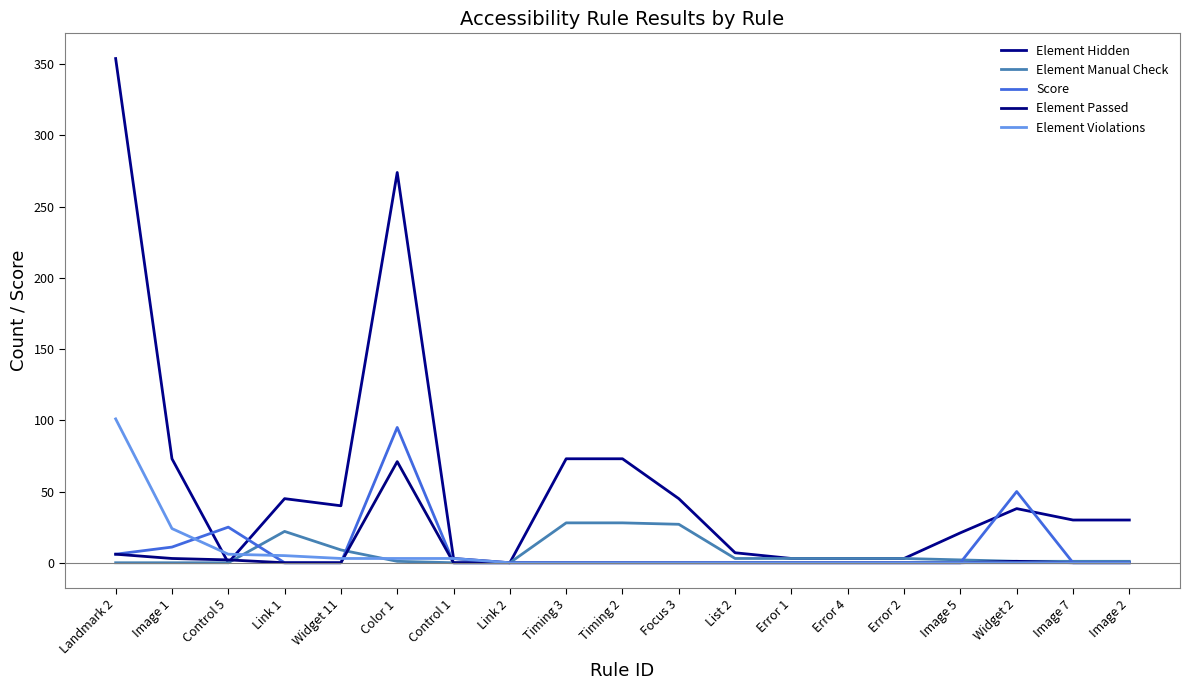

Is this an area chart (filled region under the line)?

No